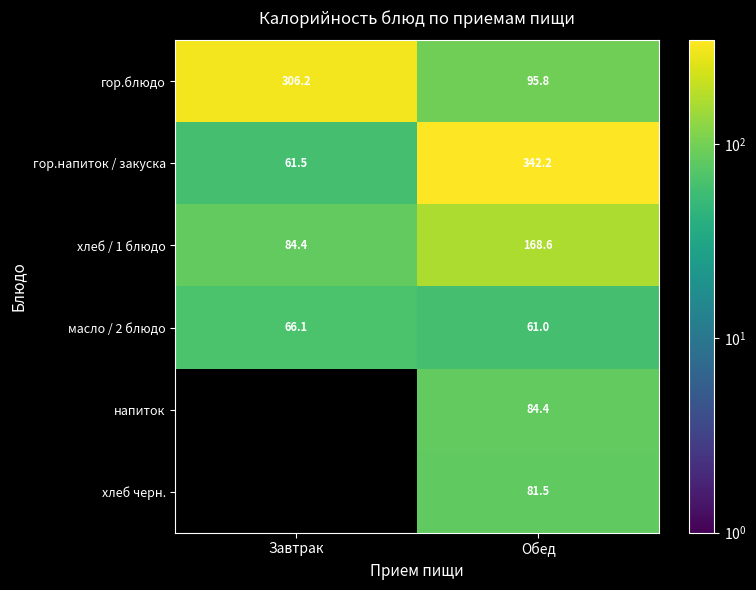

Rank the categories by хлеб / 1 блюдо value from highest to lowest.

Обед, Завтрак